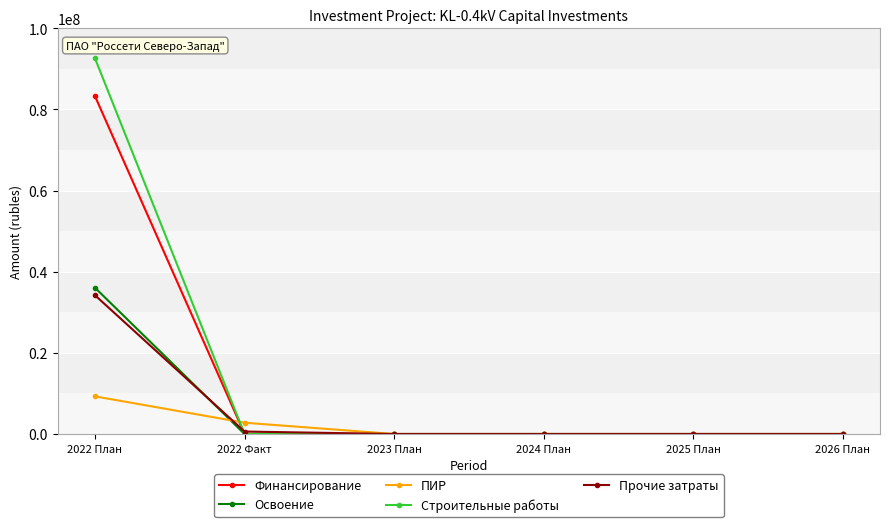

The value of Финансирование at 2022 Факт is 0. True or false?

True